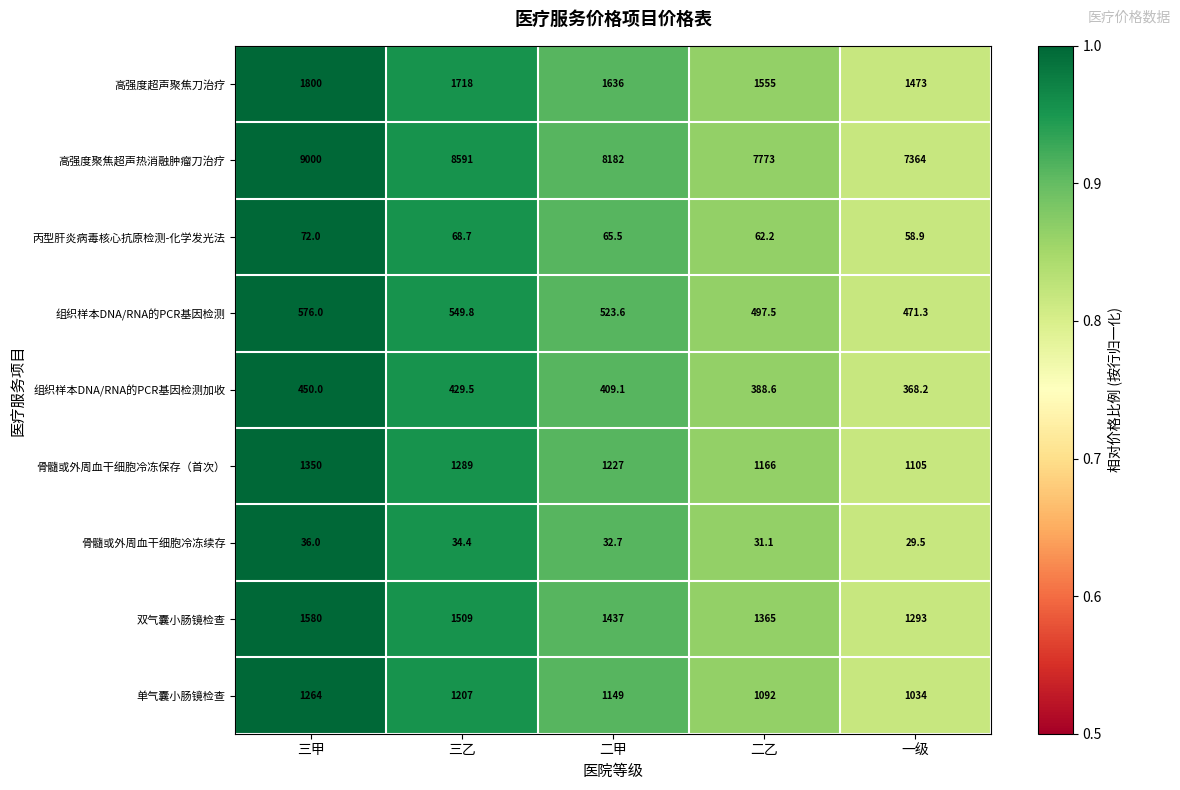

The 高强度超声聚焦刀治疗 series shows 1718.0 at 三乙. True or false?

True